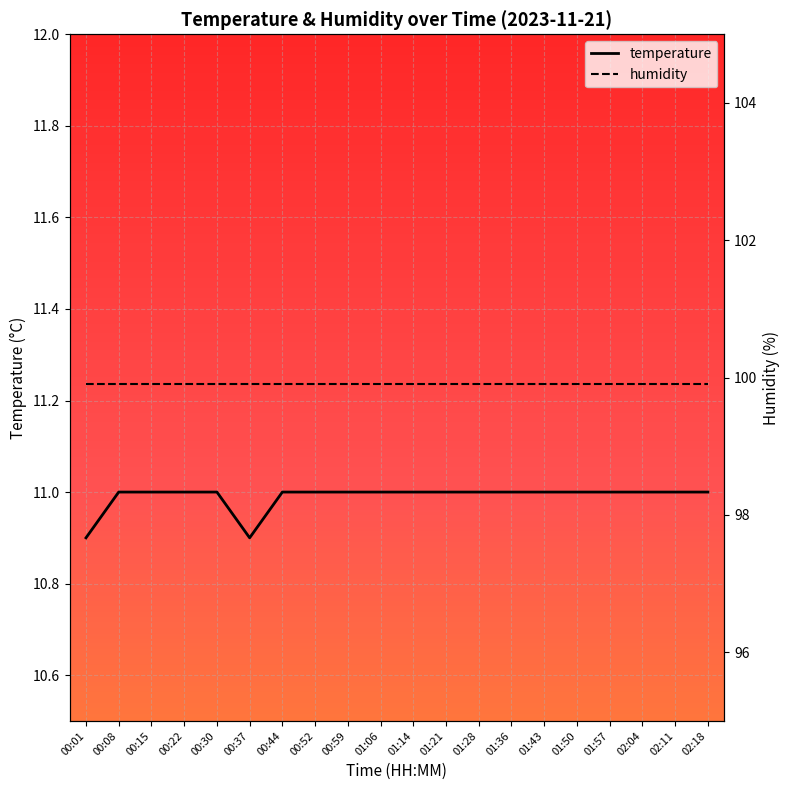

Which has a higher value, 02:11 or 00:22?

02:11